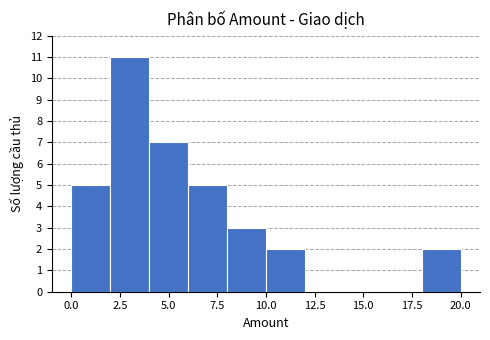

How tall is the bar that spans 4 to 6 on the x-axis? The values are not printed on the chart, so give them approximately, as read against the axis.

7